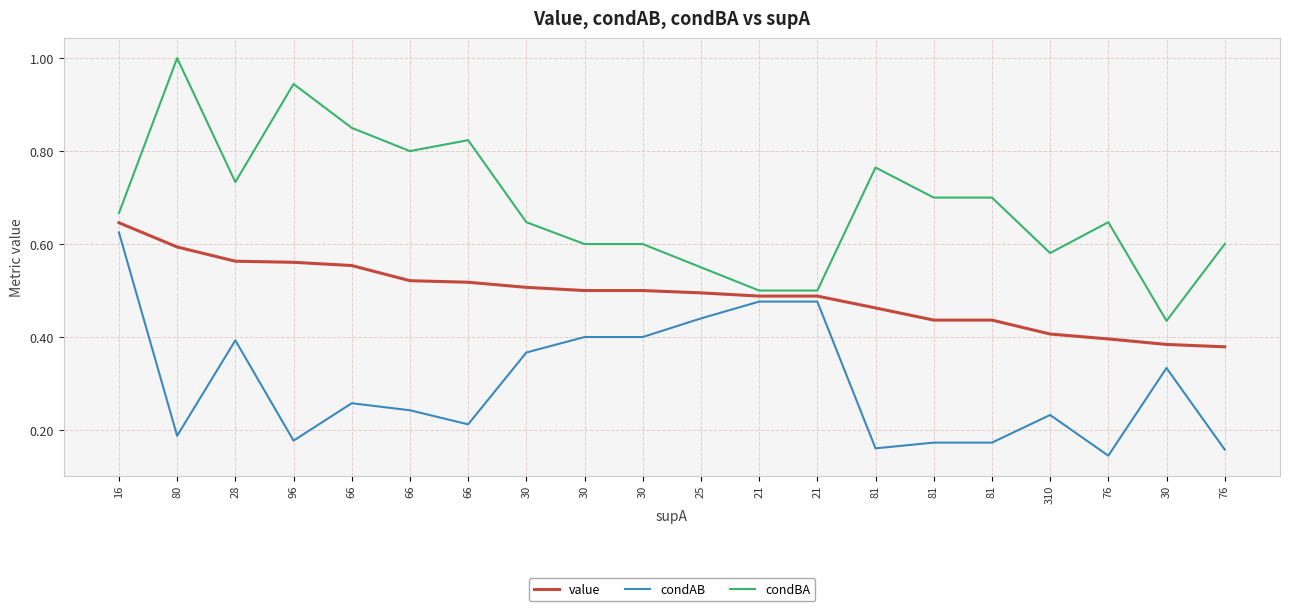

What is the value of the value point at the 17th from the left?

0.4